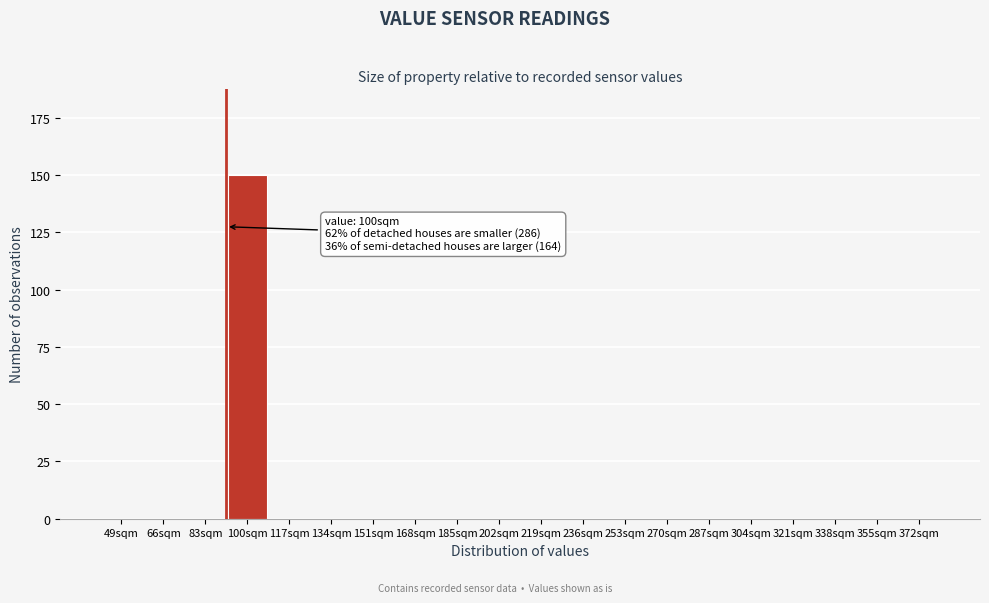

Reading left to right, extract all data points from this chart.

49sqm=0	66sqm=0	83sqm=0	100sqm=150	117sqm=0	134sqm=0	151sqm=0	168sqm=0	185sqm=0	202sqm=0	219sqm=0	236sqm=0	253sqm=0	270sqm=0	287sqm=0	304sqm=0	321sqm=0	338sqm=0	355sqm=0	372sqm=0